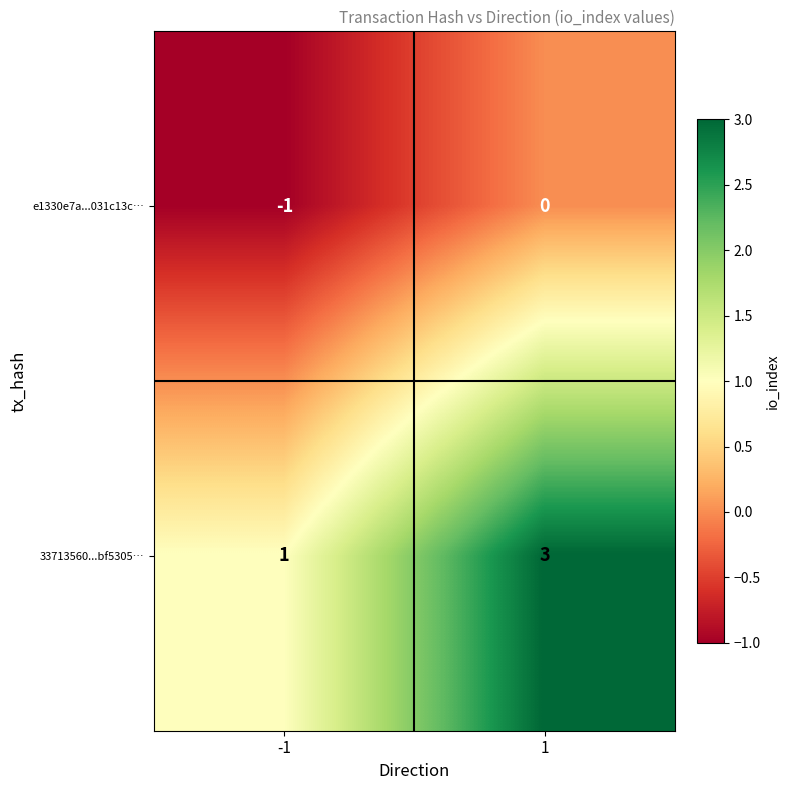

What is the sum of the 33713560...bf5305… values at 1 and -1?

4